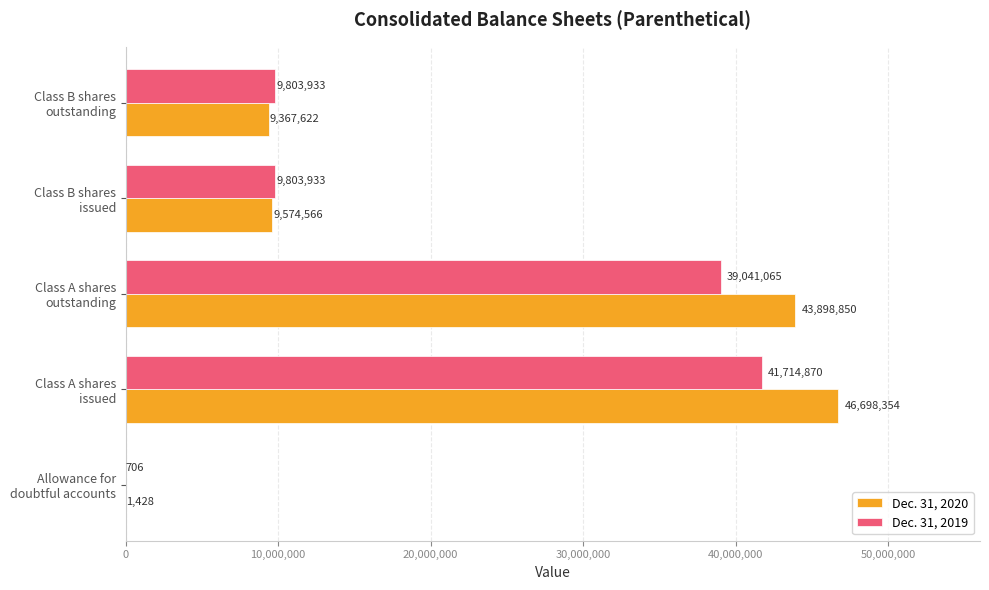

What is the maximum value shown in the chart?

46698354